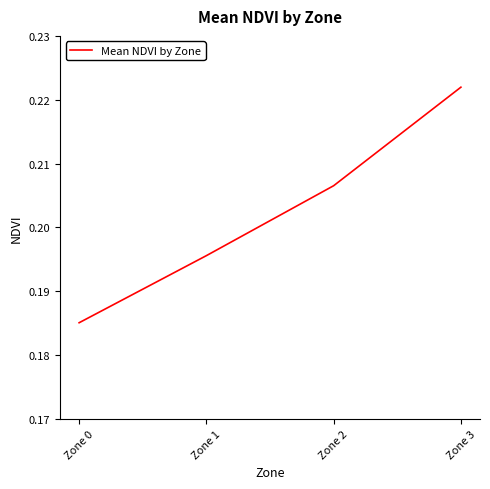

Which label corresponds to the largest value in the chart?

Zone 3